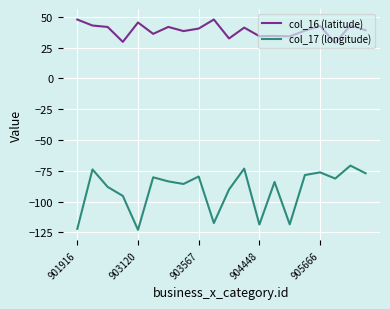

True or false: col_16 (latitude) and col_17 (longitude) cross at least once.

False